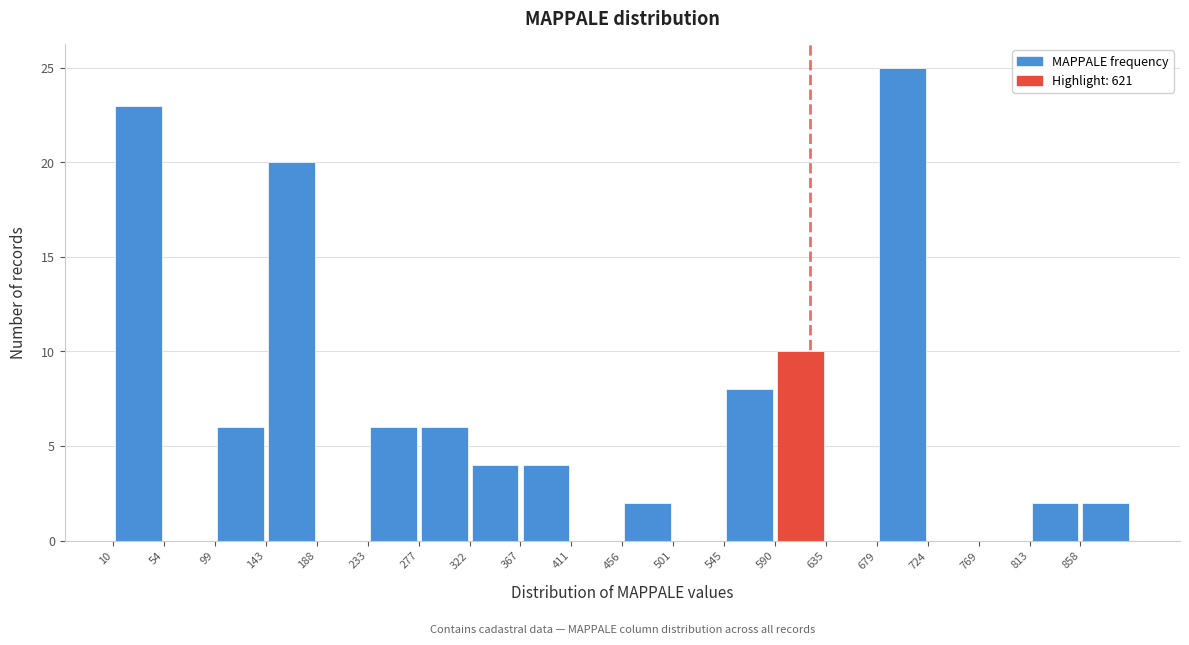

Reading left to right, transcribe this chart: for each bar, give the range it covers on the x-axis and its height. Neither the bar edges nor the heights are printed on the chart, so give them approximately, as read against the axes.

10 to 55: 23
55 to 100: 0
100 to 145: 6
145 to 190: 20
190 to 235: 0
235 to 280: 6
280 to 325: 6
325 to 365: 4
365 to 410: 4
410 to 455: 0
455 to 500: 2
500 to 545: 0
545 to 590: 8
590 to 635: 10
635 to 680: 0
680 to 725: 25
725 to 770: 0
770 to 815: 0
815 to 860: 2
860 to 905: 2